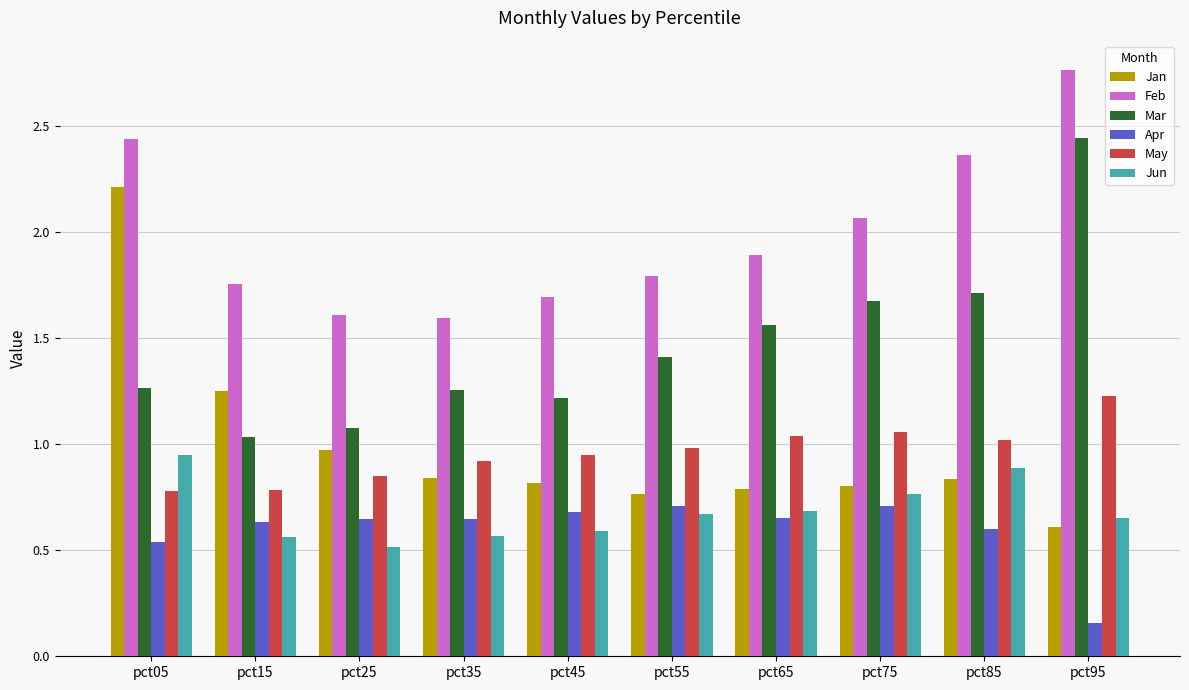

Which label corresponds to the smallest value in the chart?

pct95